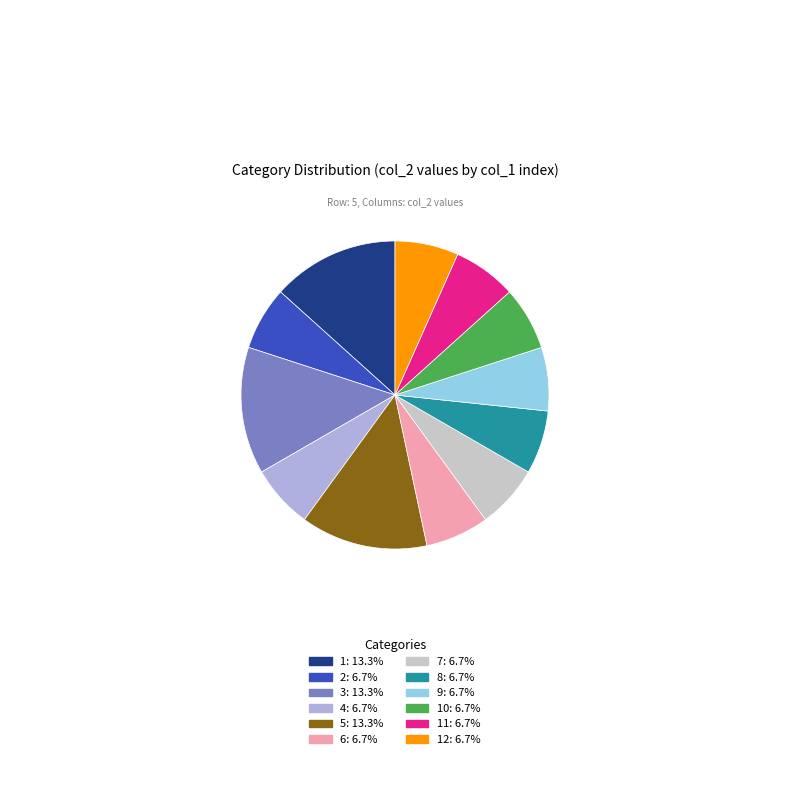

What is the ratio of the value at 6: 6.7% to the value at 7: 6.7%?

1.0